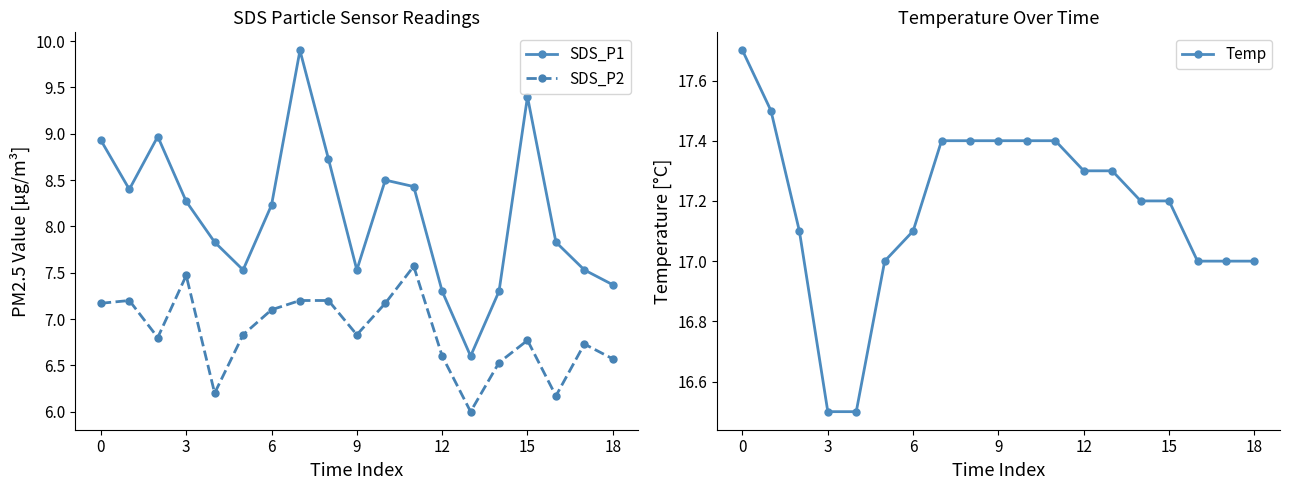

What is the average value of the SDS_P2 series?

6.8